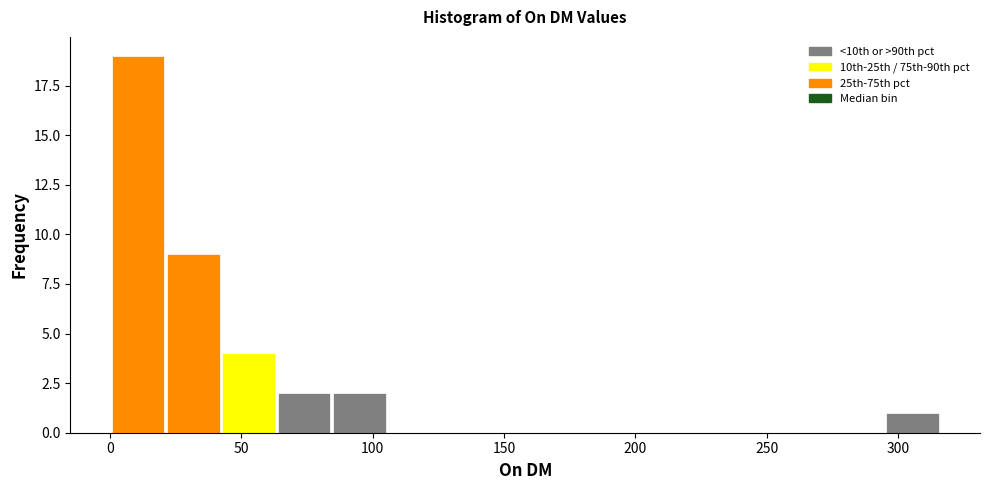

Reading left to right, list every bar in this chart as the range it spans on the x-axis followed by its height. Neither the bar edges nor the heights are printed on the chart, so give them approximately, as read against the axes.

0 to 20: 19
20 to 40: 9
40 to 65: 4
65 to 85: 2
85 to 105: 2
105 to 125: 0
125 to 150: 0
150 to 170: 0
170 to 190: 0
190 to 210: 0
210 to 230: 0
230 to 255: 0
255 to 275: 0
275 to 295: 0
295 to 315: 1